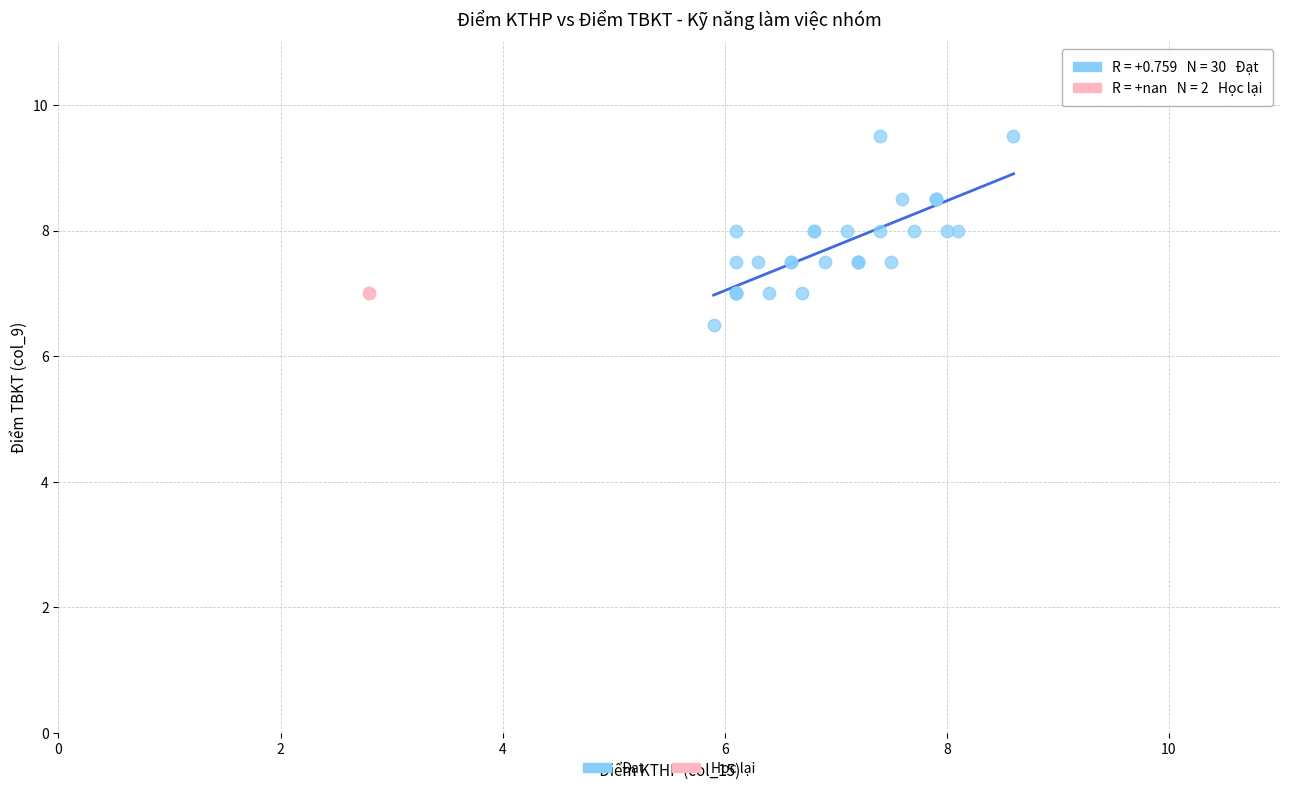

What are all the series names shown in the legend?

Đạt, Học lại